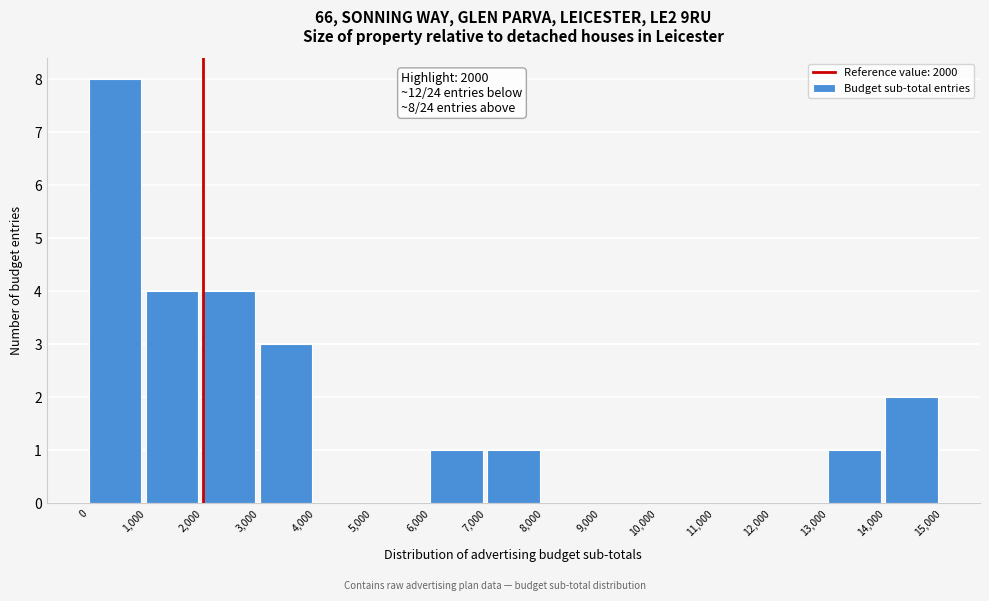

Over which range of the x-axis is the bar tallest?

0 to 1,000